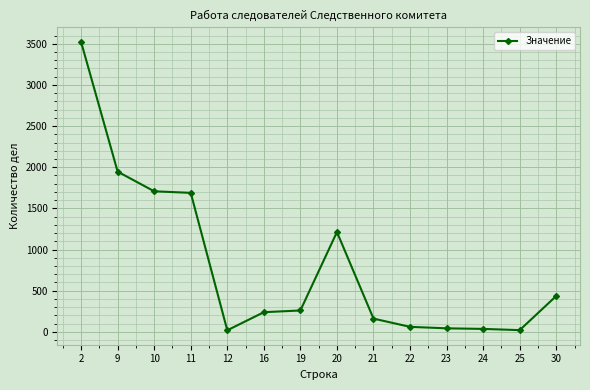

What is the difference between the maximum and minimum values?

3504